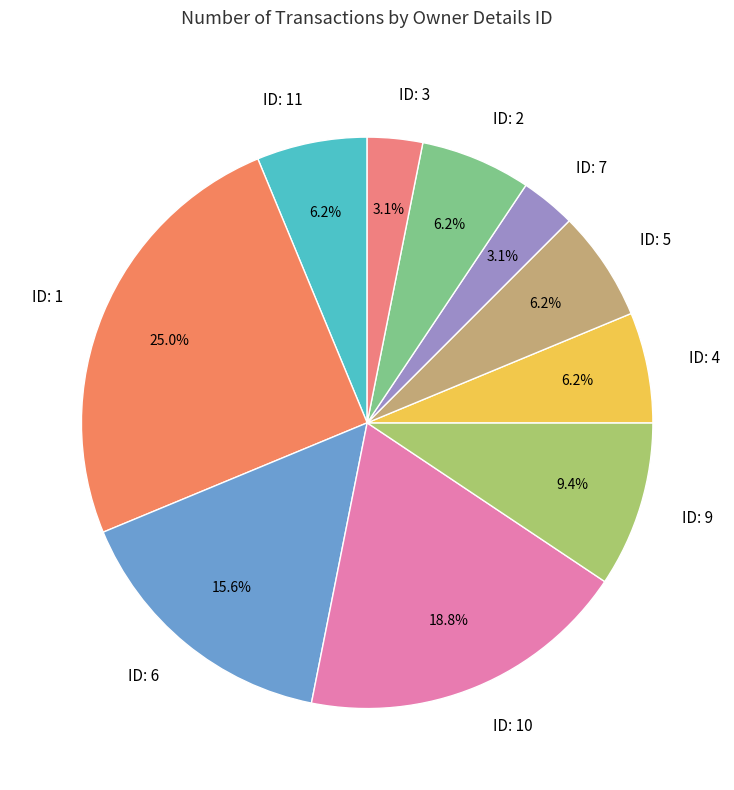

Do ID: 10 and ID: 7 together represent more than half of the pie?

No